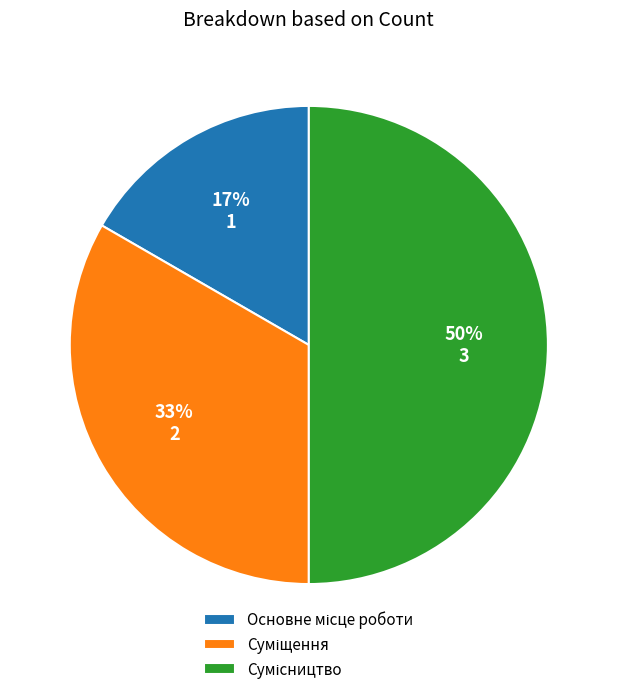

To the nearest percent, what is the average slice percentage?

33%